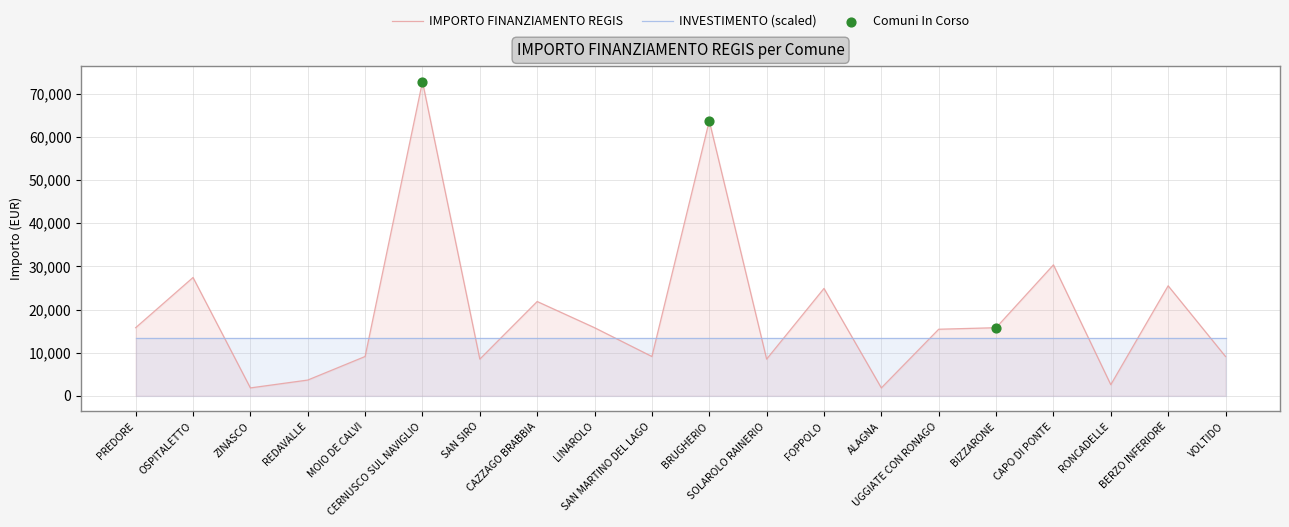

Approximately how many times larger is the value at CAZZAGO BRABBIA compared to VOLTIDO?

2.4